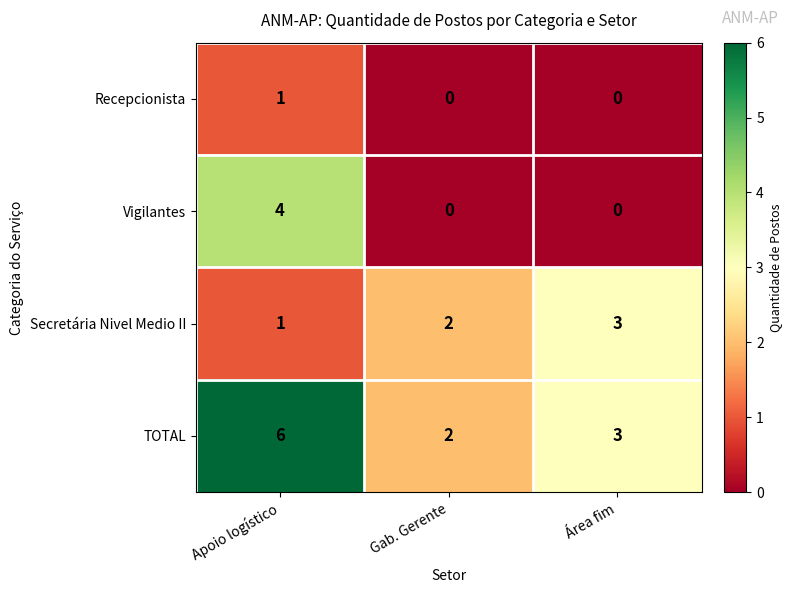

What is the spread (max minus min) of values at Área fim?

3